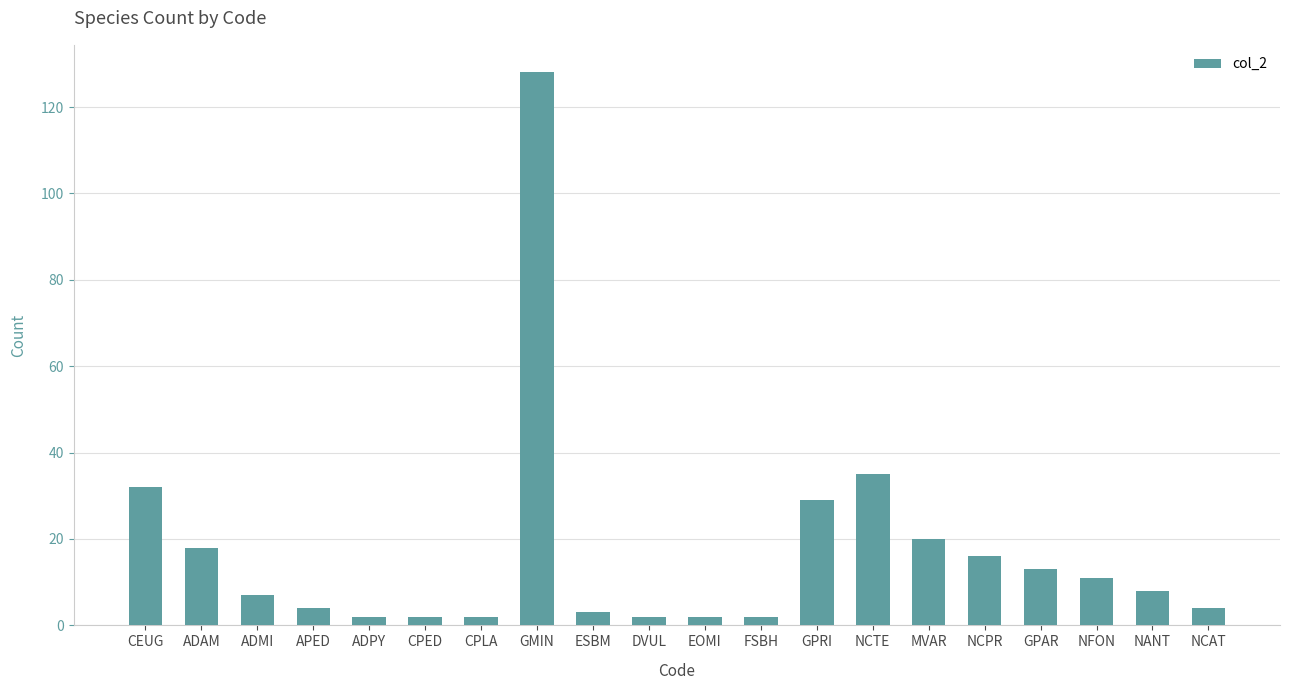

What is the maximum value shown in the chart?

128